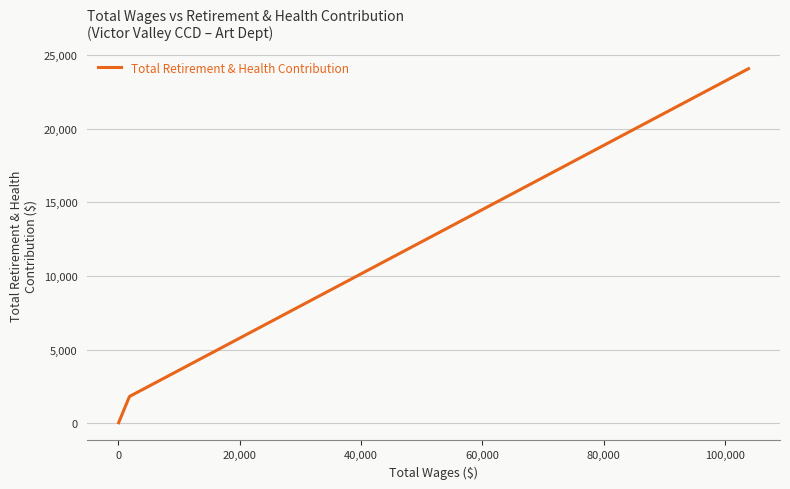

What is the smallest value displayed?

27